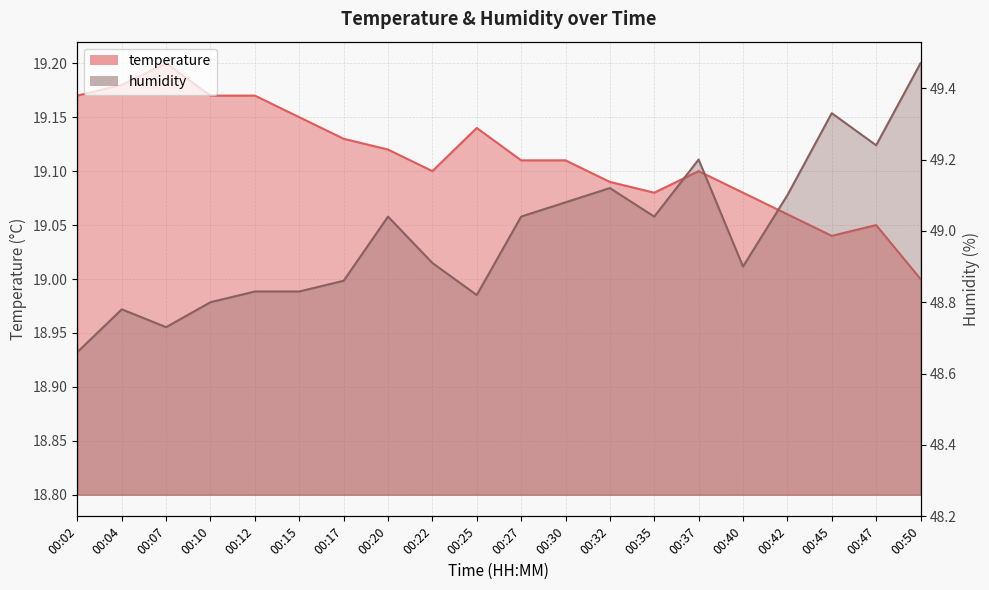

What is the difference between the maximum and minimum values in the temperature series?

0.2